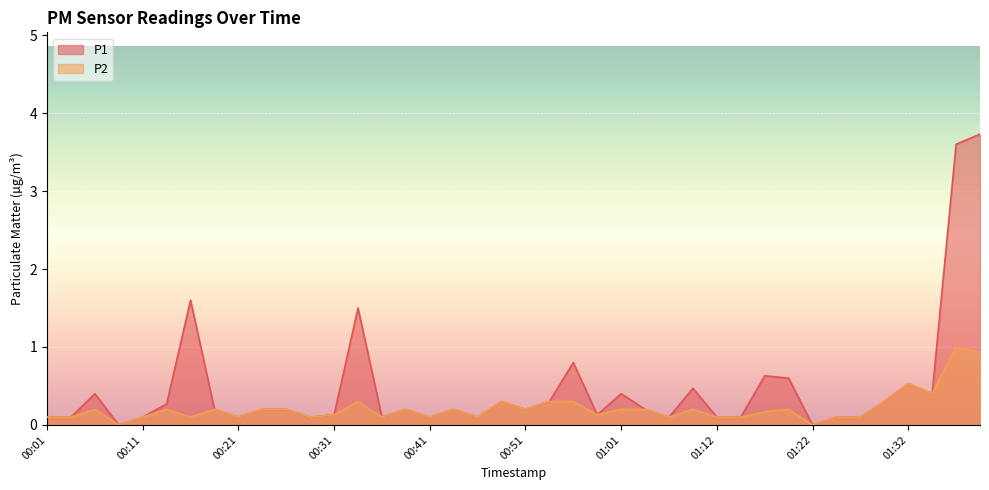

What is the sum of the P2 values at 00:31 and 00:46?

0.2